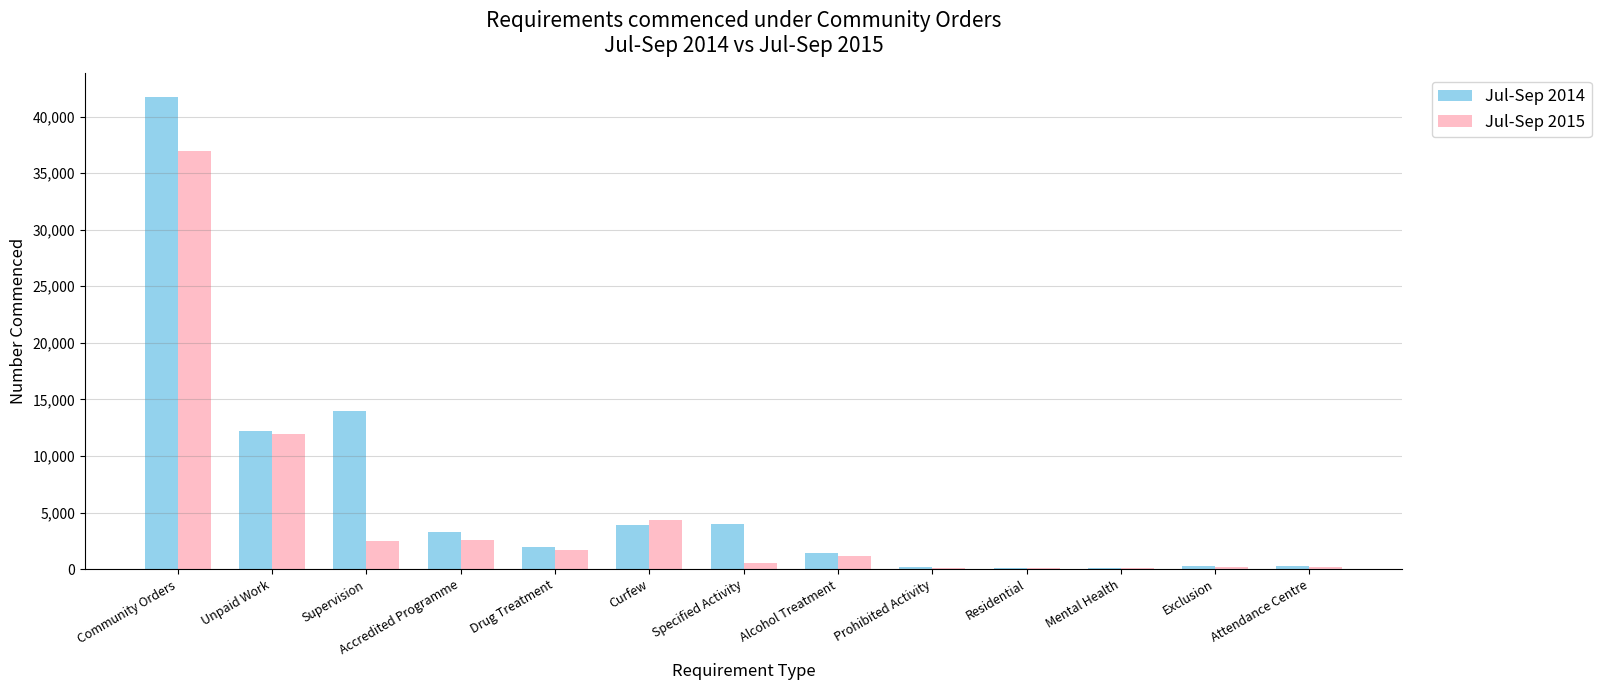

Is it true that Jul-Sep 2014 equals 118 at Residential?

True